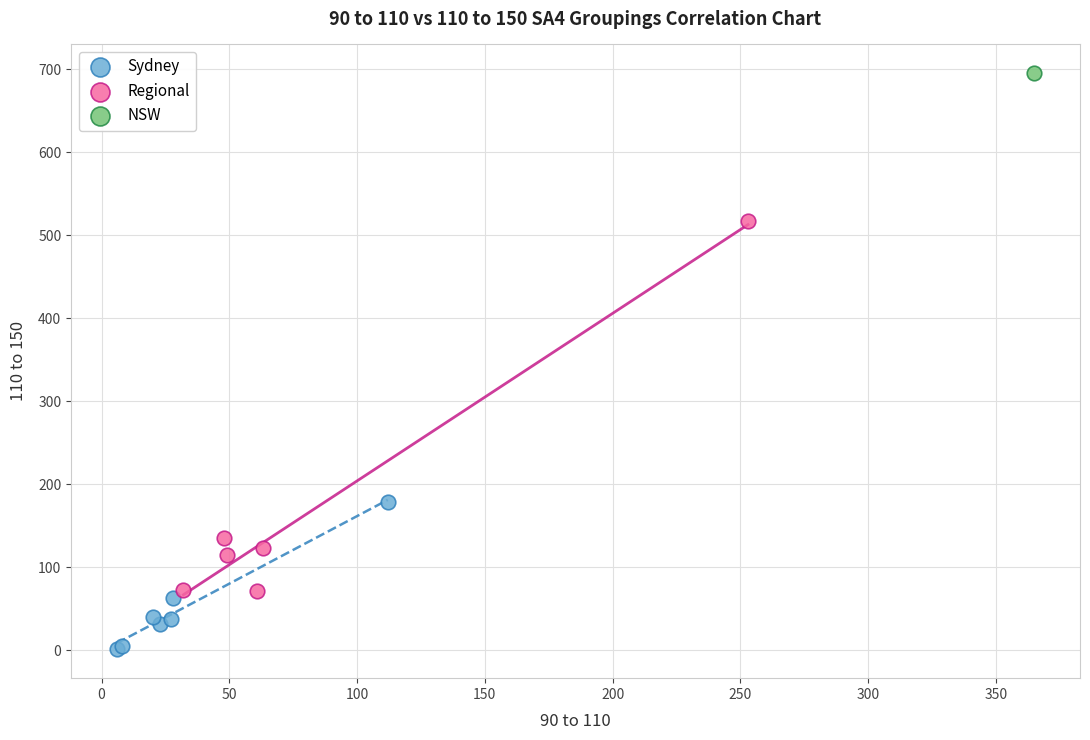

Which series reaches the maximum Y coordinate?

NSW